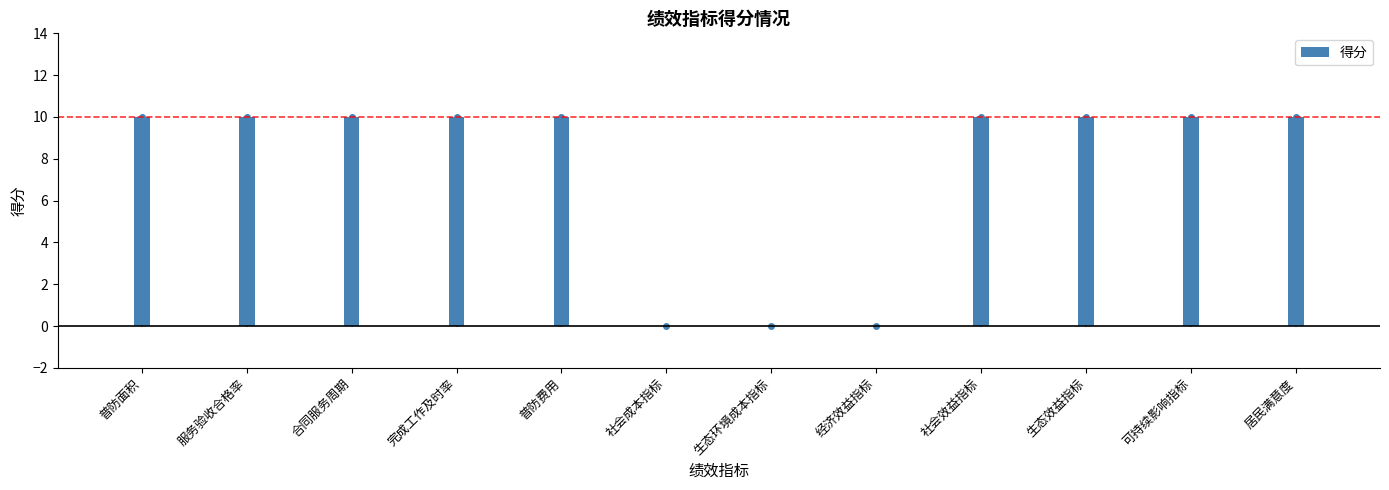

What is the label of the 7th bar from the left?

生态环境成本指标